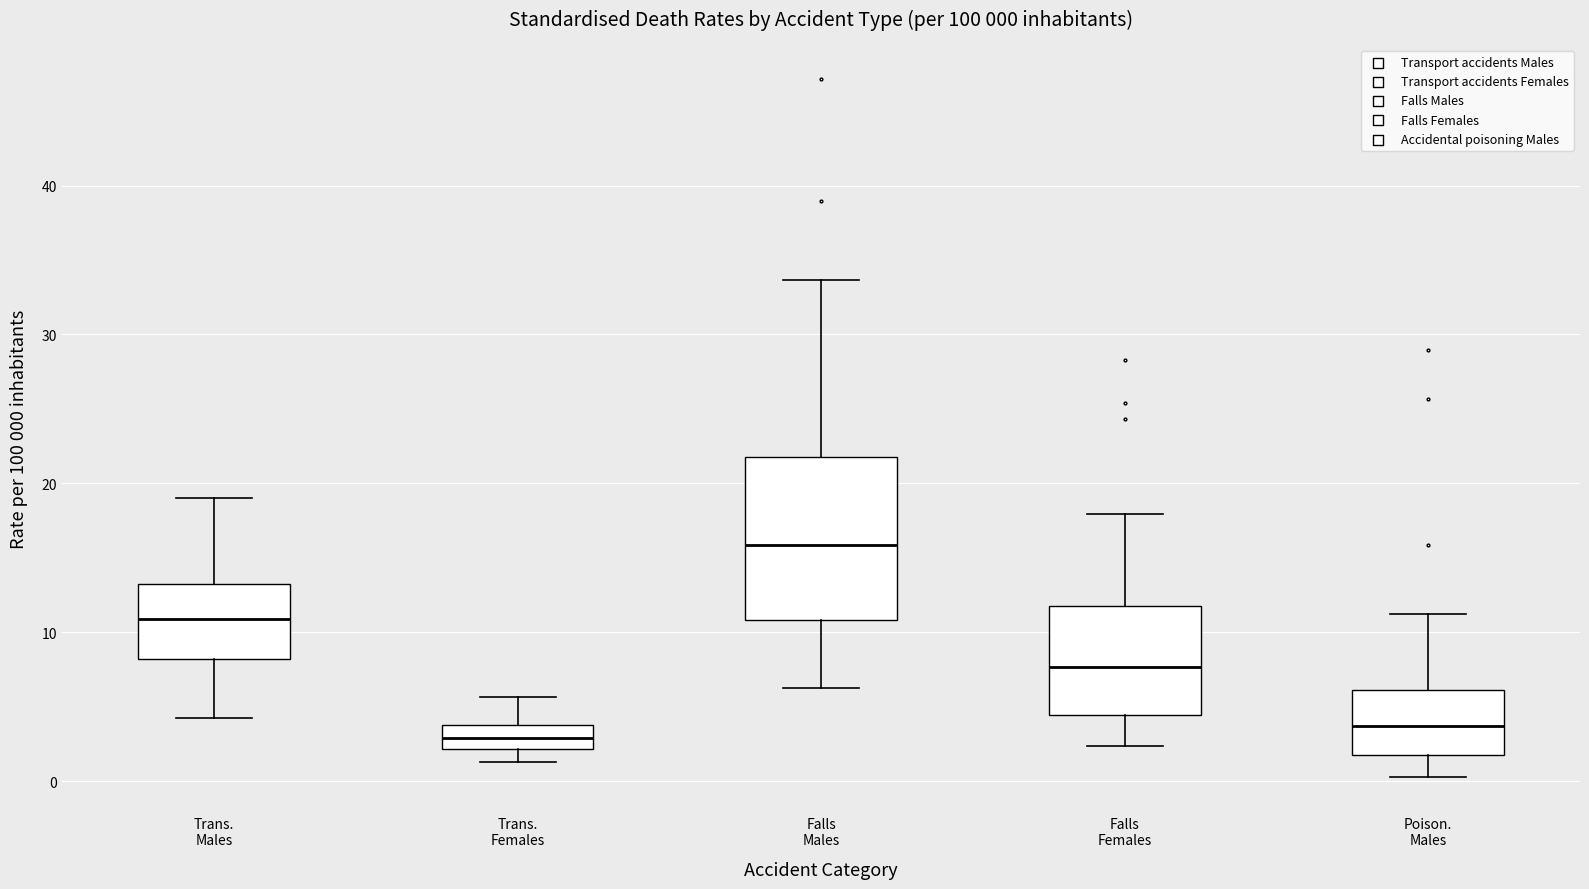

Comparing the boxes themselves (not the whiskers), which one is the tallest?

Falls Males